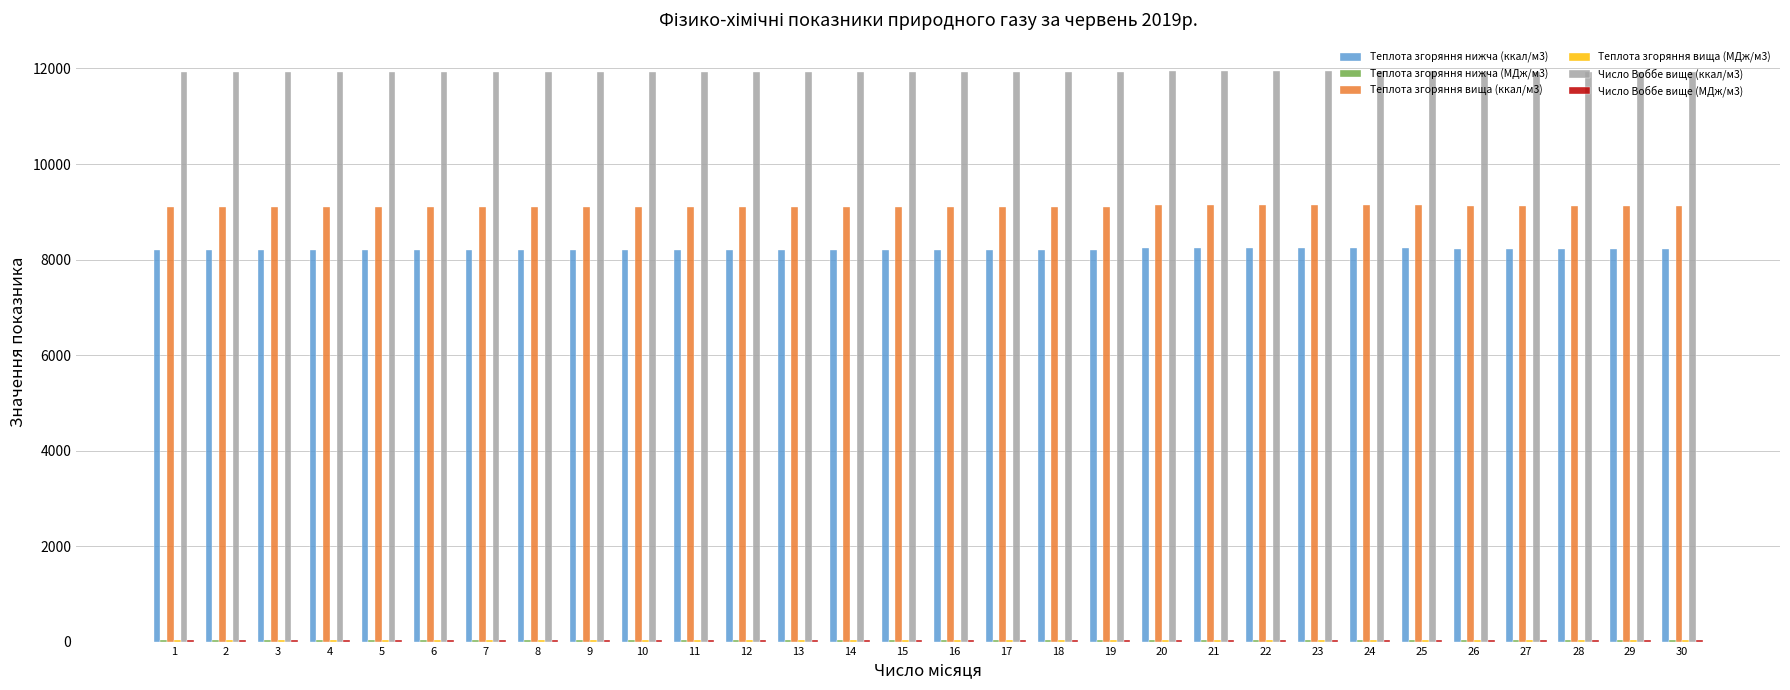

What is the total value across all series at 26?

29401.0